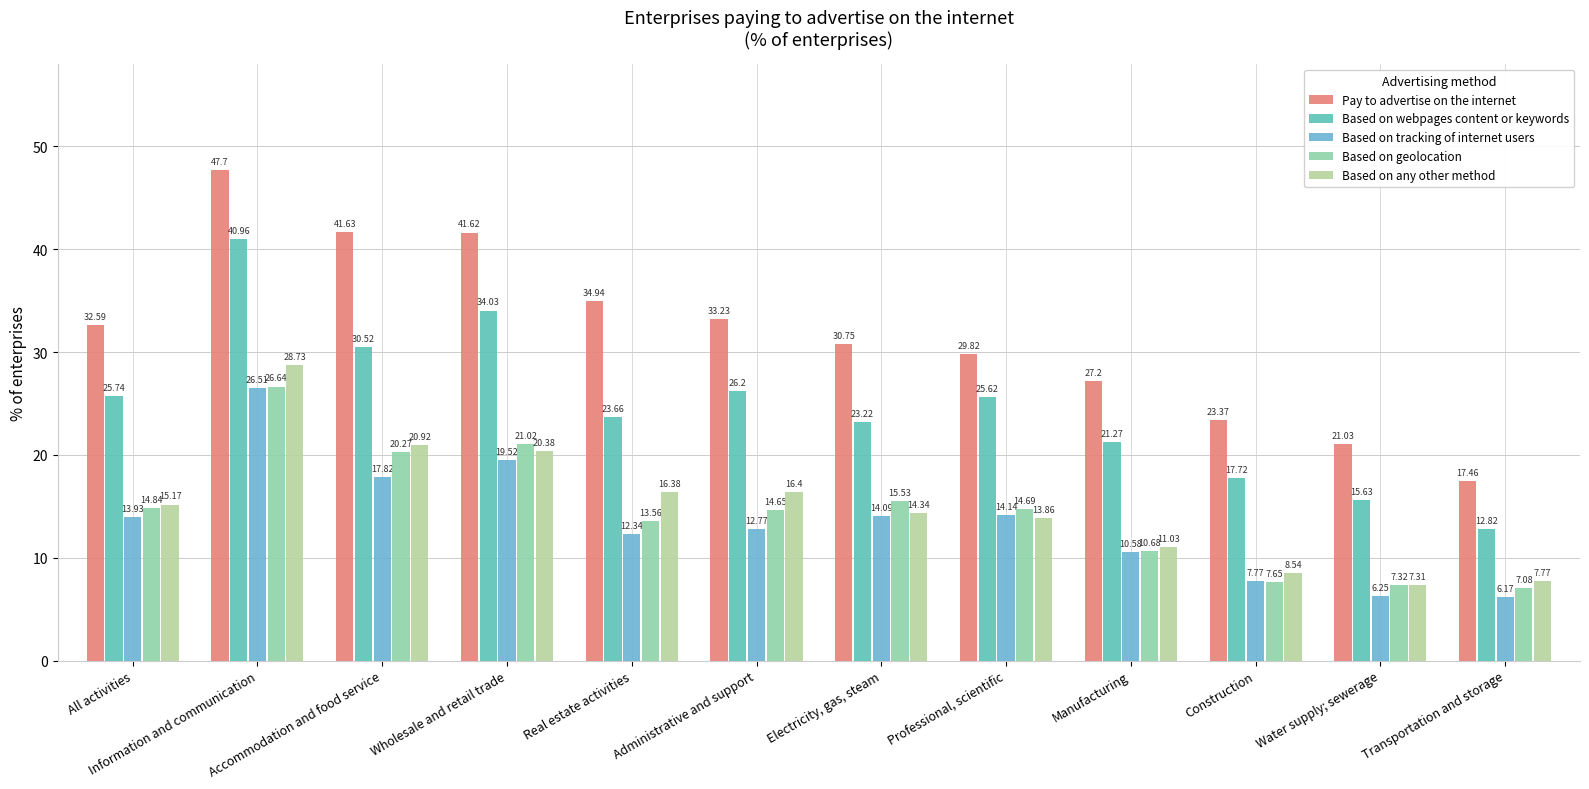

What is the value of the Based on tracking of internet users bar at the 9th from the left?

10.6